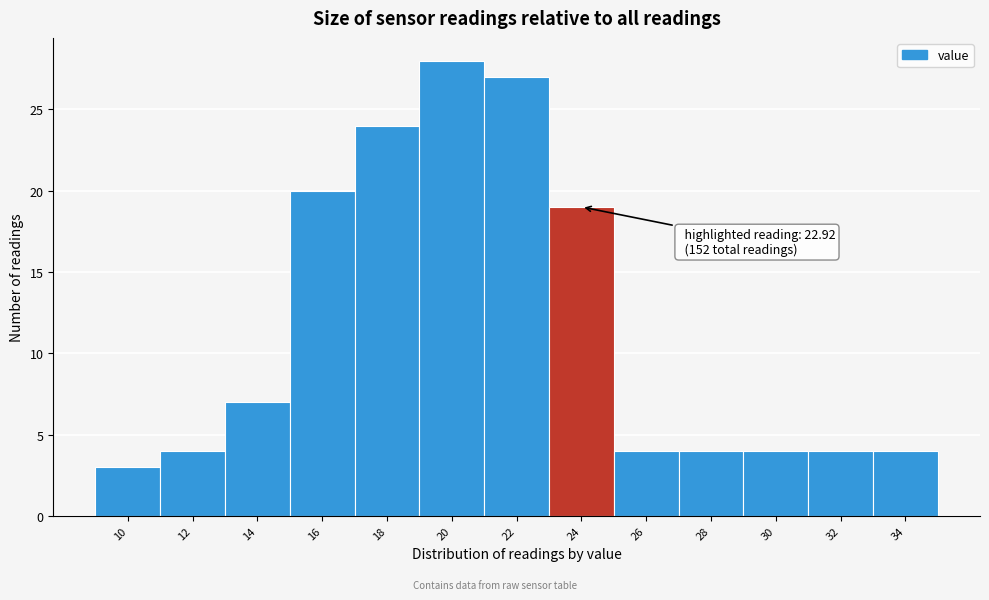

Reading left to right, transcribe all the data shown in this chart.

3	4	7	20	24	28	27	19	4	4	4	4	4